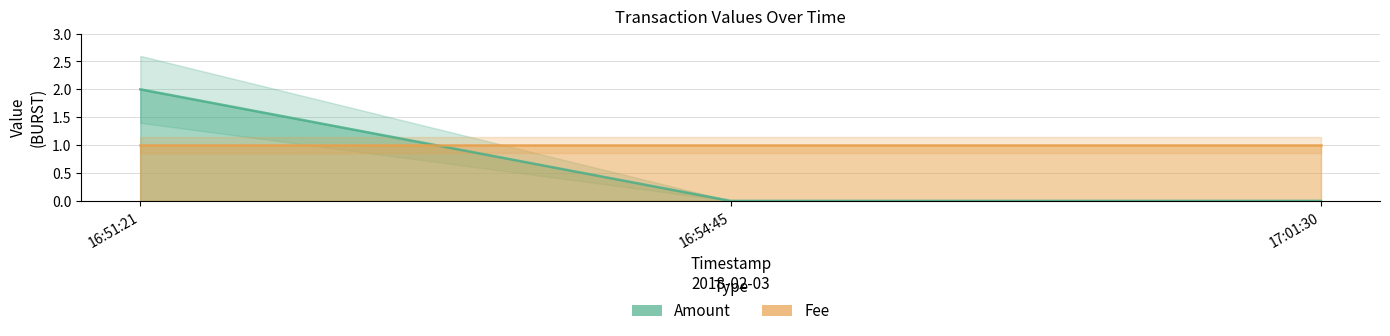

What is the maximum value shown in the chart?

2